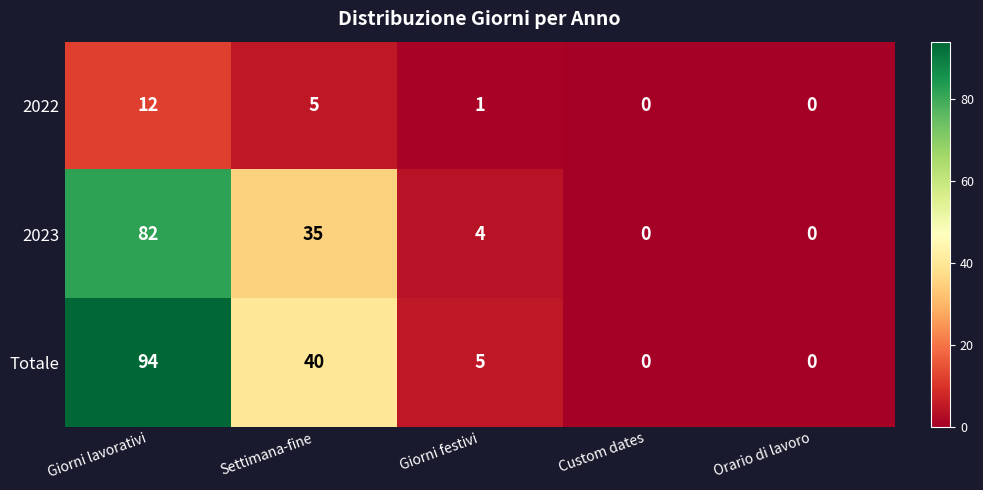

Which series has the largest total across all categories?

Totale